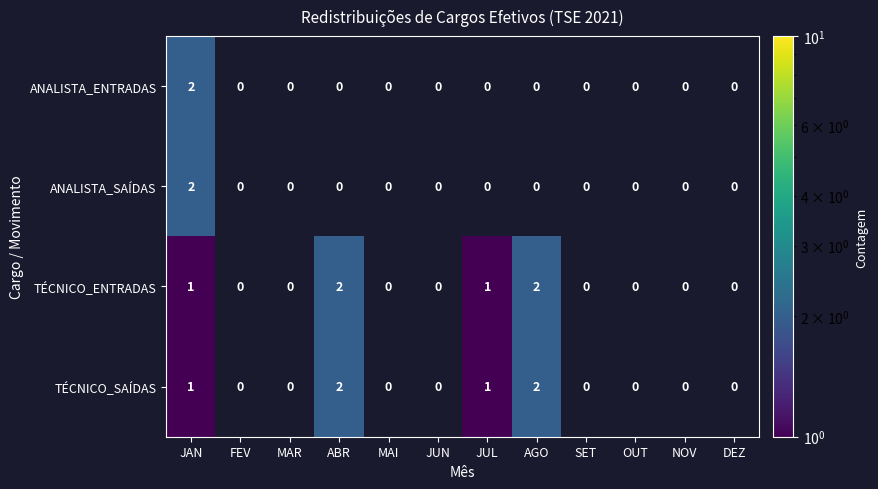

What is the total value across all series at JAN?

6